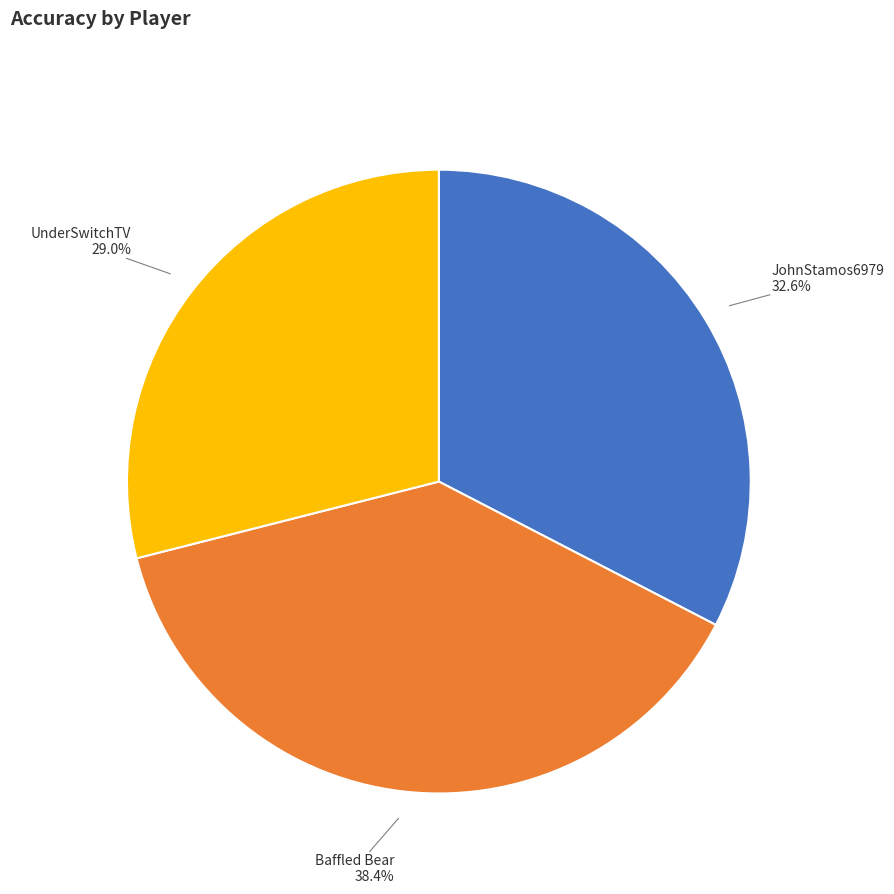

Does Baffled Bear represent more than half of the total?

No